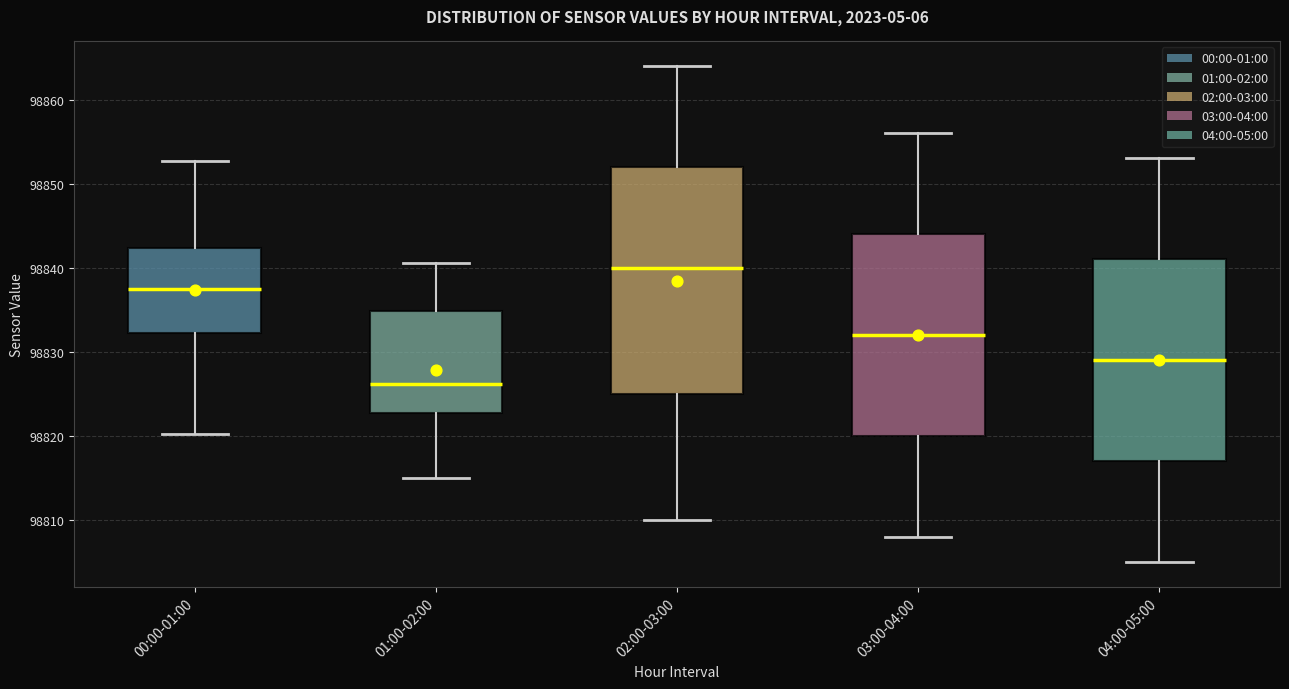

Where does the lower whisker of the box for 04:00-05:00 end on the y-axis? The values are not printed on the chart, so give them approximately, as read against the axis.

98805